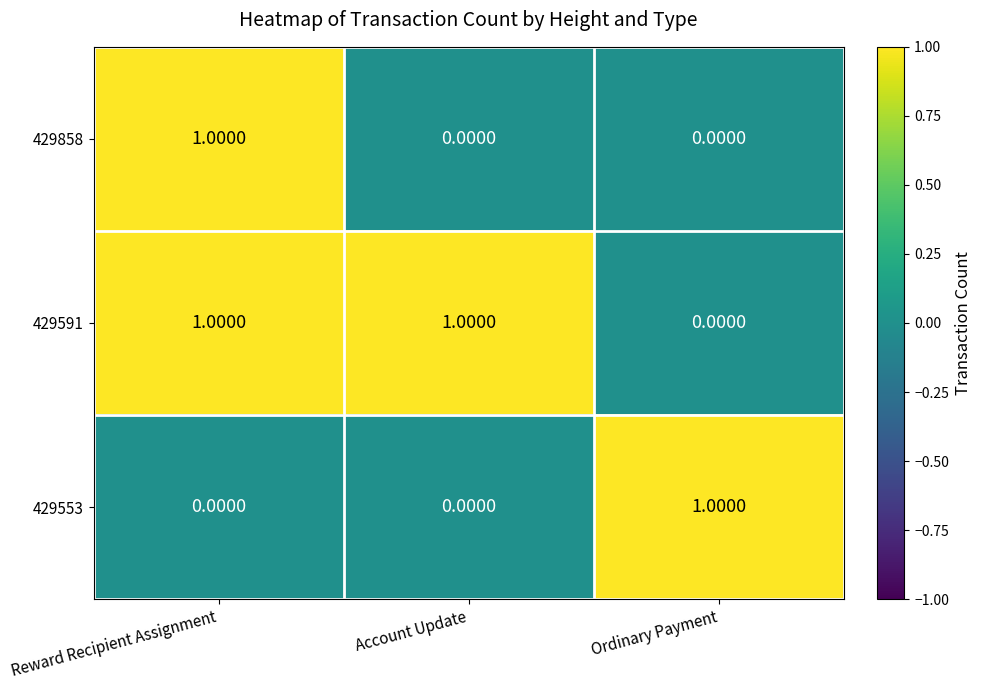

Which category has the highest value in the 429858 series?

Reward Recipient Assignment